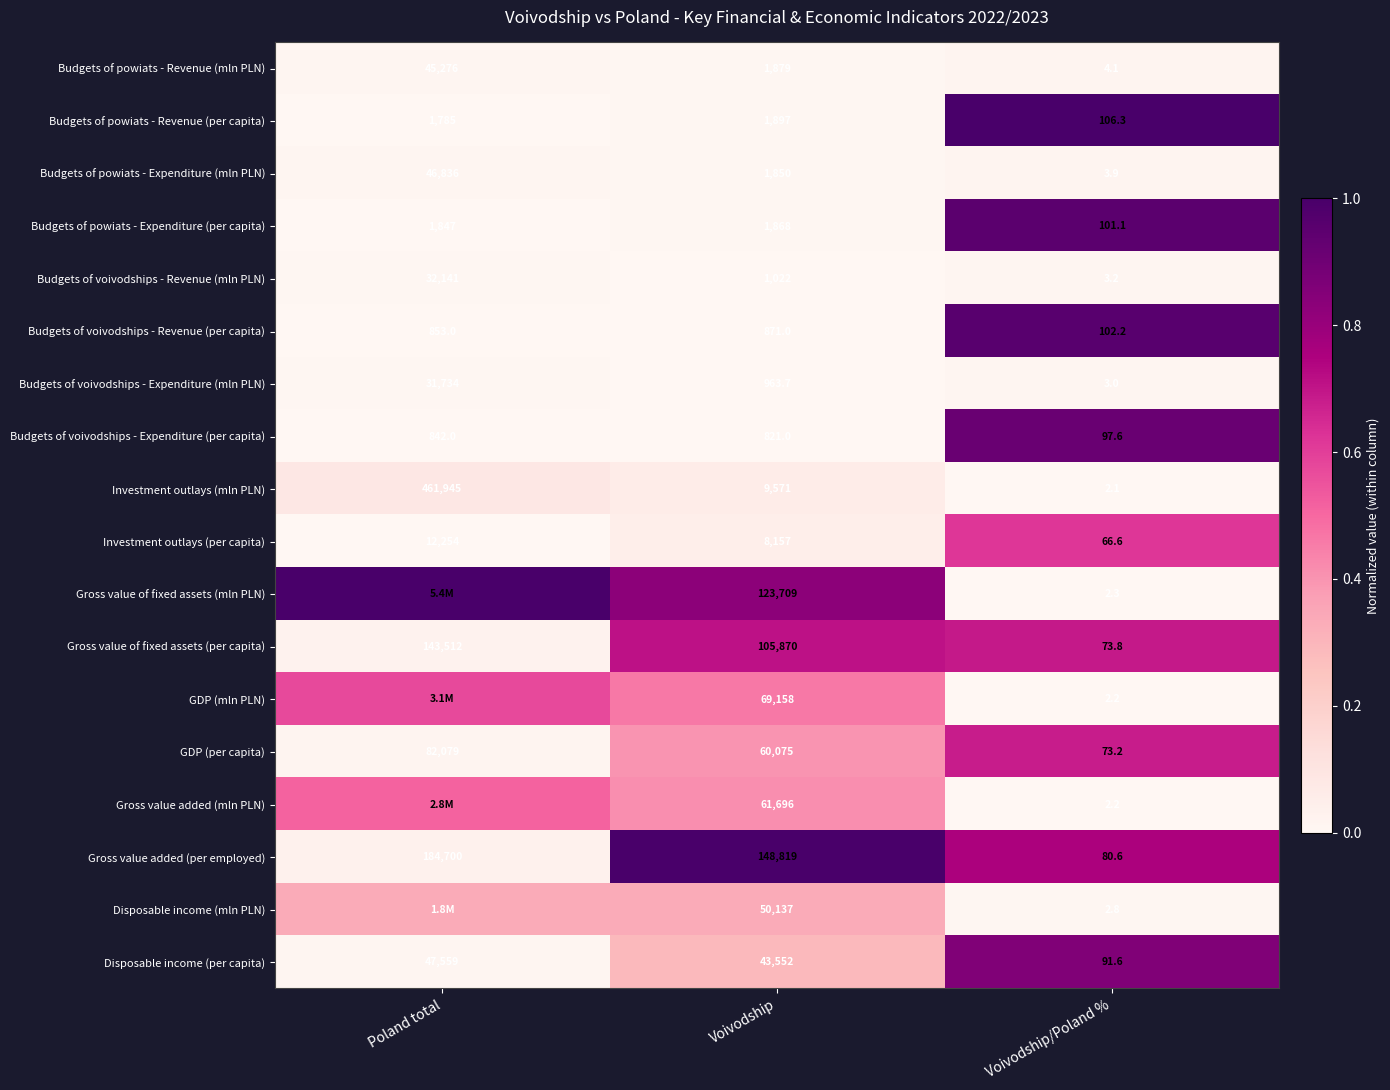

Is the value of Investment outlays (per capita) at Voivodship/Poland % greater than the value of Gross value added (mln PLN) at Voivodship?

No